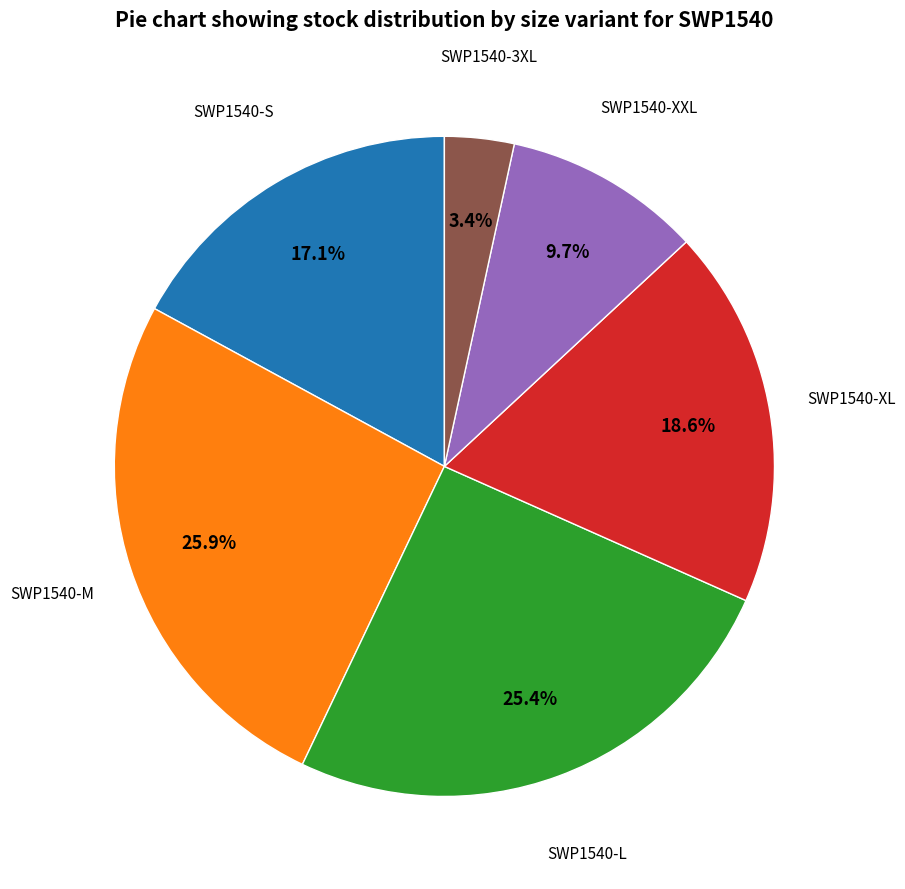

Is there a majority slice in this chart?

No